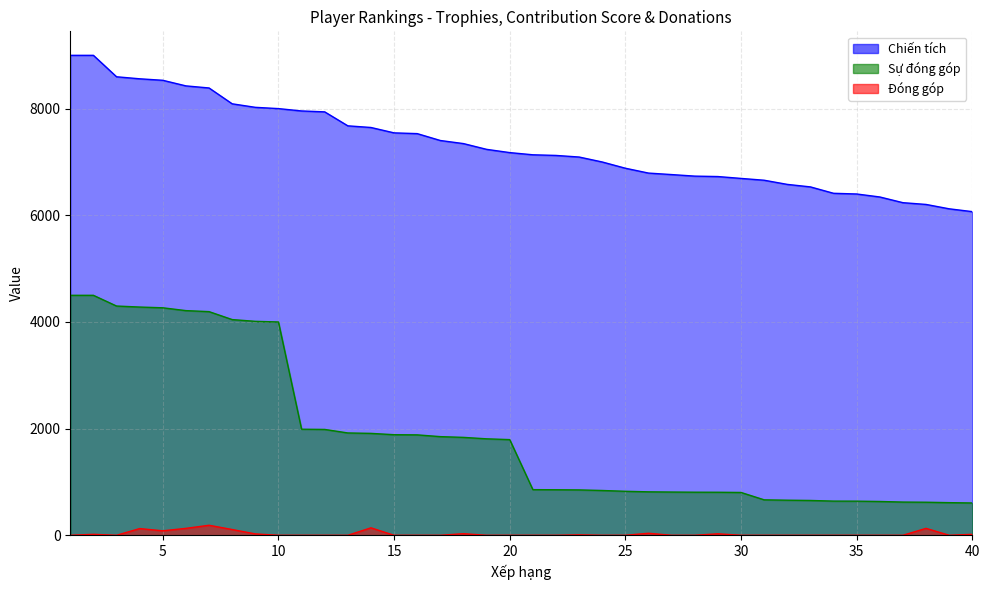

What are all the series names shown in the legend?

Chiến tích, Sự đóng góp, Đóng góp